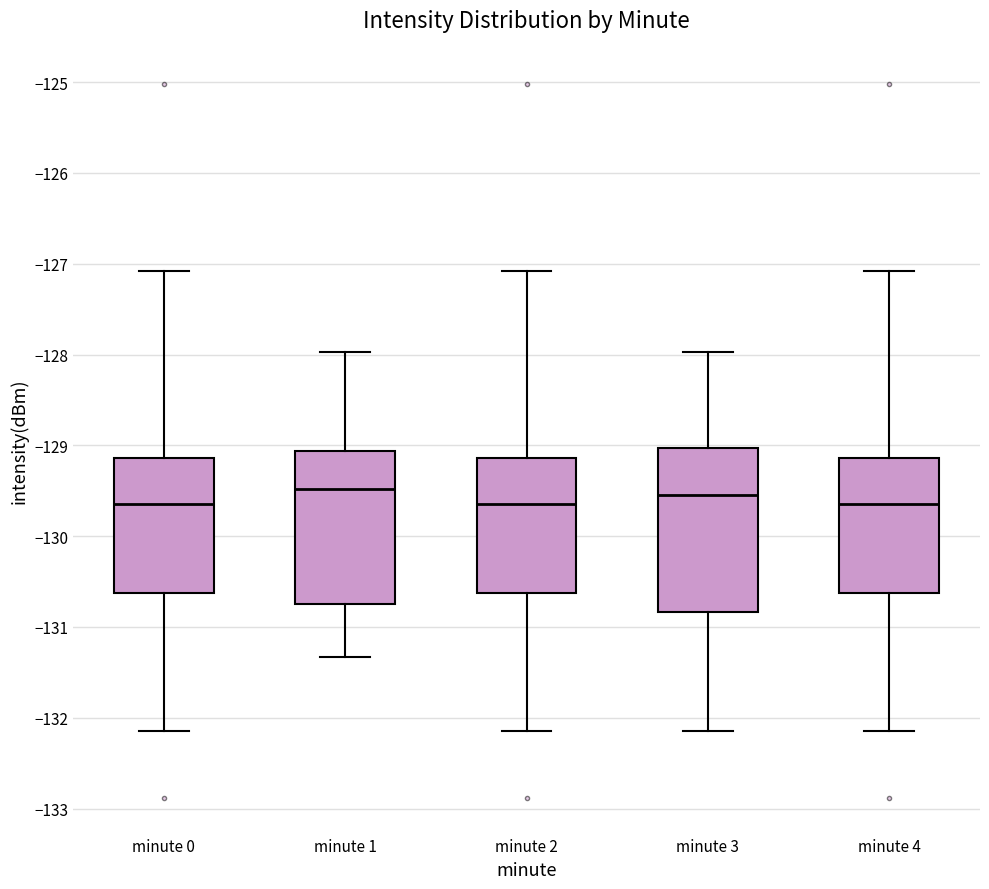

Reading left to right, transcribe this box plot: for each box, give where its median line is, the range the box spans, and where its two whiskers end, as read against the y-axis. The values are not printed on the chart, so give them approximately, as read against the axis.

minute 0: median -129.6, box -130.6 to -129.1, whiskers -132.2 to -127.1
minute 1: median -129.5, box -130.7 to -129.1, whiskers -131.3 to -128.0
minute 2: median -129.6, box -130.6 to -129.1, whiskers -132.2 to -127.1
minute 3: median -129.5, box -130.8 to -129.0, whiskers -132.2 to -128.0
minute 4: median -129.6, box -130.6 to -129.1, whiskers -132.2 to -127.1